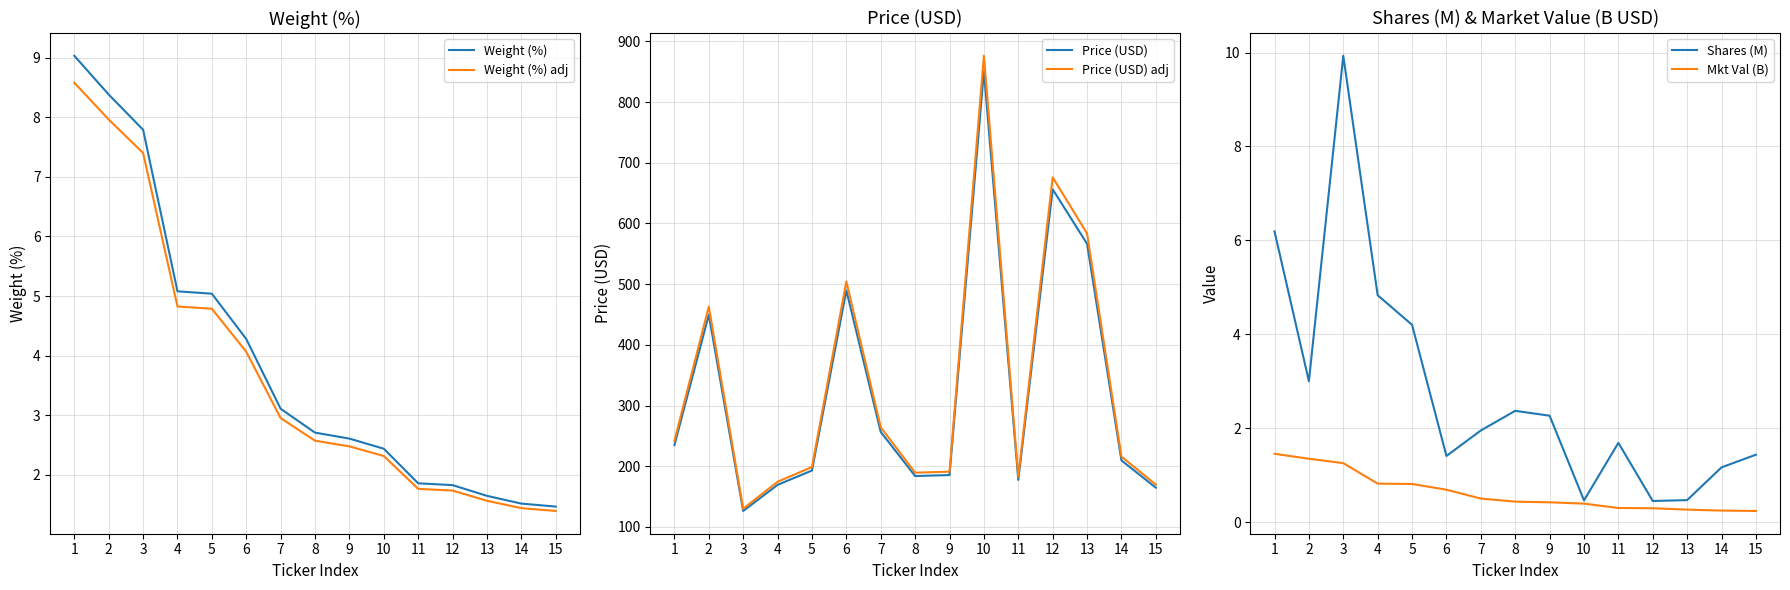

Does the chart display data point markers on the line(s)?

No